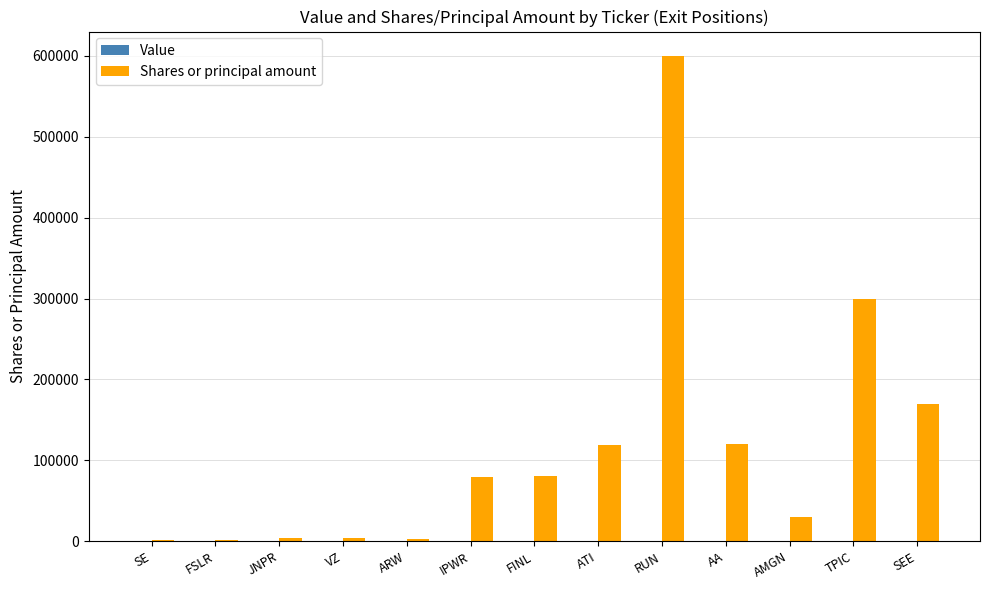

Which has a higher value, RUN or VZ?

RUN